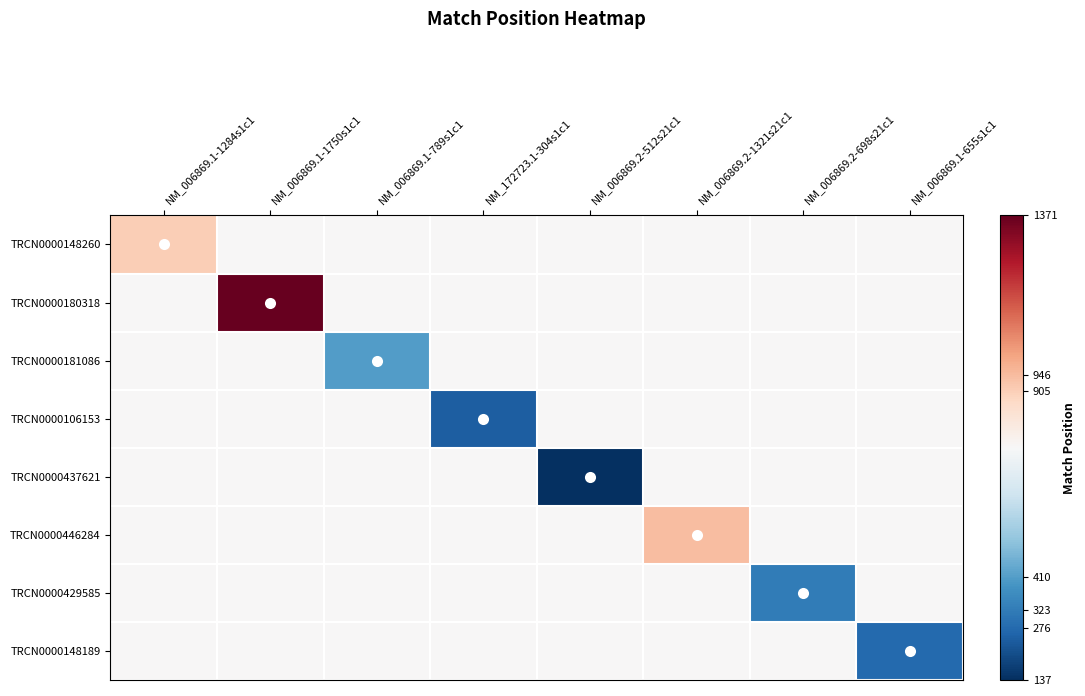

Reading left to right, what are all the values shown in this chart?

TRCN0000148260: NM_006869.1-1284s1c1=905	NM_006869.1-1750s1c1=754	NM_006869.1-789s1c1=754	NM_172723.1-304s1c1=754	NM_006869.2-512s21c1=754	NM_006869.2-1321s21c1=754	NM_006869.2-698s21c1=754	NM_006869.1-655s1c1=754
TRCN0000180318: NM_006869.1-1284s1c1=754	NM_006869.1-1750s1c1=1371	NM_006869.1-789s1c1=754	NM_172723.1-304s1c1=754	NM_006869.2-512s21c1=754	NM_006869.2-1321s21c1=754	NM_006869.2-698s21c1=754	NM_006869.1-655s1c1=754
TRCN0000181086: NM_006869.1-1284s1c1=754	NM_006869.1-1750s1c1=754	NM_006869.1-789s1c1=410	NM_172723.1-304s1c1=754	NM_006869.2-512s21c1=754	NM_006869.2-1321s21c1=754	NM_006869.2-698s21c1=754	NM_006869.1-655s1c1=754
TRCN0000106153: NM_006869.1-1284s1c1=754	NM_006869.1-1750s1c1=754	NM_006869.1-789s1c1=754	NM_172723.1-304s1c1=246	NM_006869.2-512s21c1=754	NM_006869.2-1321s21c1=754	NM_006869.2-698s21c1=754	NM_006869.1-655s1c1=754
TRCN0000437621: NM_006869.1-1284s1c1=754	NM_006869.1-1750s1c1=754	NM_006869.1-789s1c1=754	NM_172723.1-304s1c1=754	NM_006869.2-512s21c1=137	NM_006869.2-1321s21c1=754	NM_006869.2-698s21c1=754	NM_006869.1-655s1c1=754
TRCN0000446284: NM_006869.1-1284s1c1=754	NM_006869.1-1750s1c1=754	NM_006869.1-789s1c1=754	NM_172723.1-304s1c1=754	NM_006869.2-512s21c1=754	NM_006869.2-1321s21c1=946	NM_006869.2-698s21c1=754	NM_006869.1-655s1c1=754
TRCN0000429585: NM_006869.1-1284s1c1=754	NM_006869.1-1750s1c1=754	NM_006869.1-789s1c1=754	NM_172723.1-304s1c1=754	NM_006869.2-512s21c1=754	NM_006869.2-1321s21c1=754	NM_006869.2-698s21c1=323	NM_006869.1-655s1c1=754
TRCN0000148189: NM_006869.1-1284s1c1=754	NM_006869.1-1750s1c1=754	NM_006869.1-789s1c1=754	NM_172723.1-304s1c1=754	NM_006869.2-512s21c1=754	NM_006869.2-1321s21c1=754	NM_006869.2-698s21c1=754	NM_006869.1-655s1c1=276